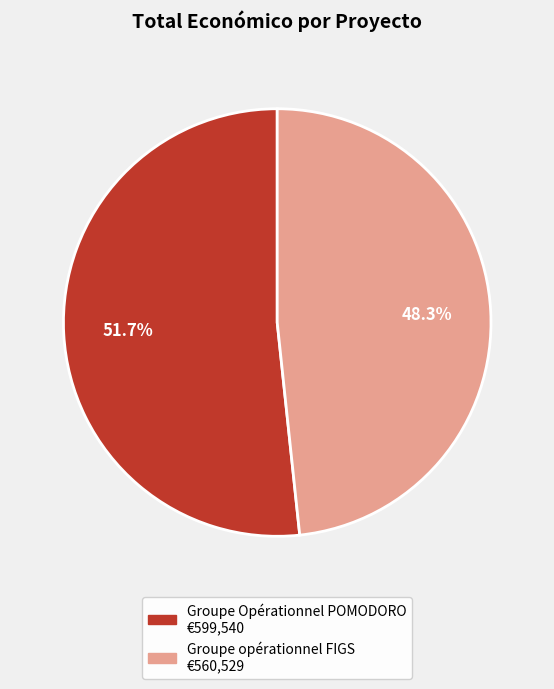

Between Groupe Opérationnel POMODORO and Groupe opérationnel FIGS, which is larger?

Groupe Opérationnel POMODORO